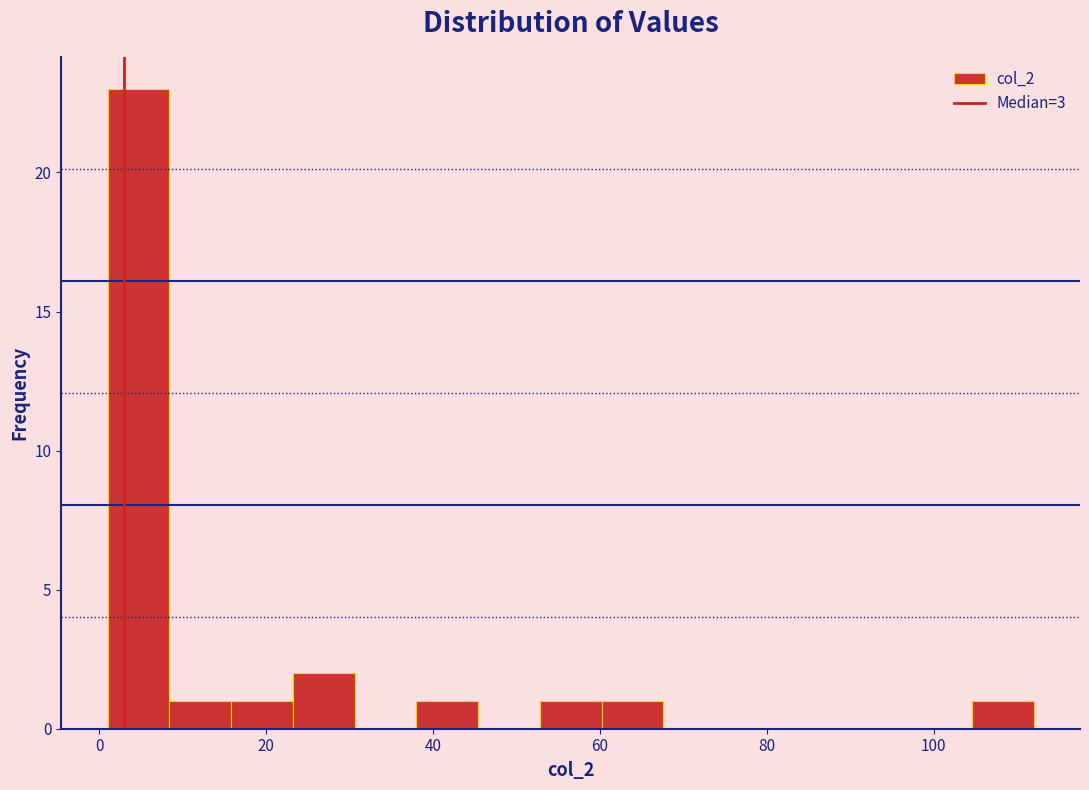

Around what value on the x-axis is the tallest bar? Give the approximate position of its centre, as read against the axis.

4